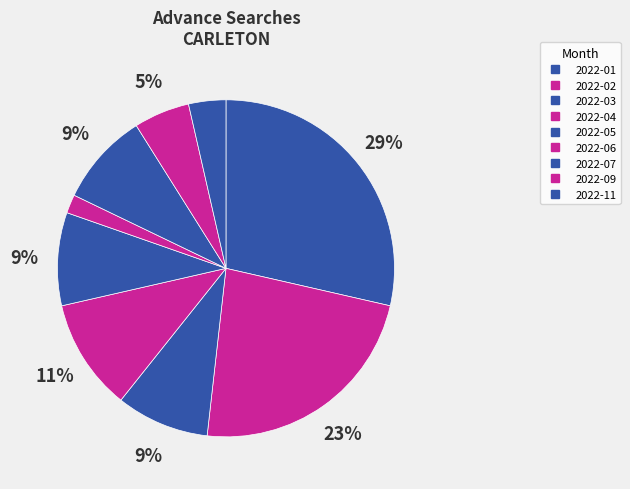

Count the number of slices in the pie.

9